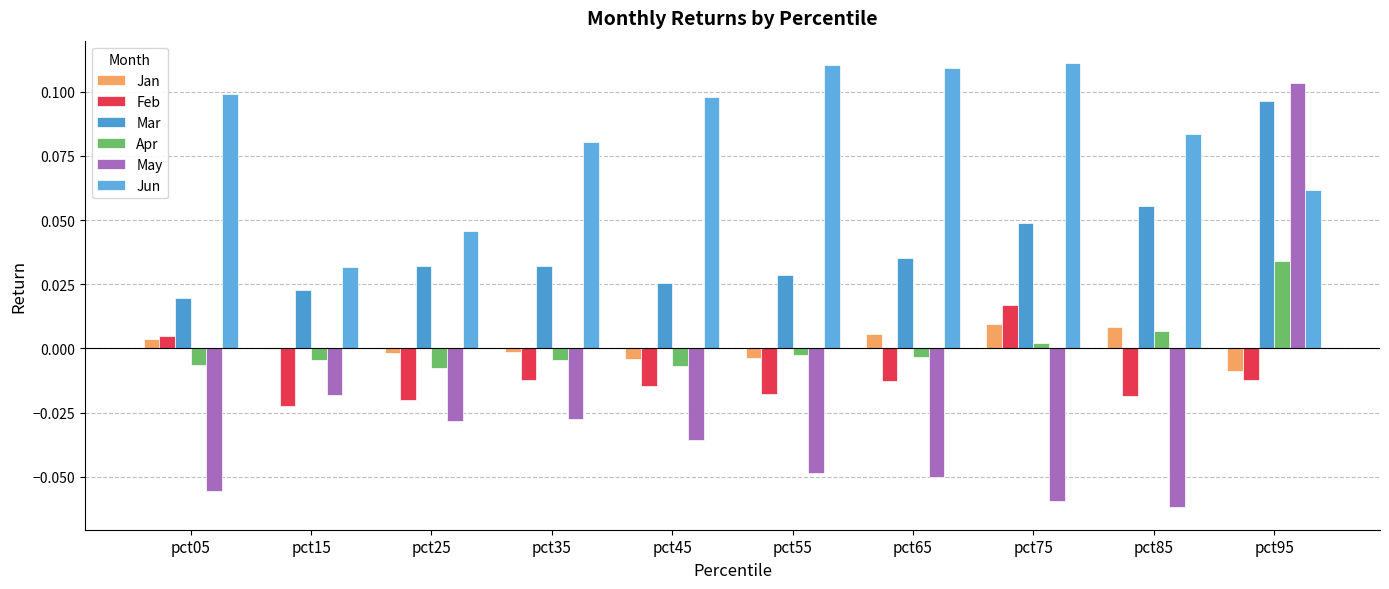

Is it true that Jun equals 0.0 at pct05?

False